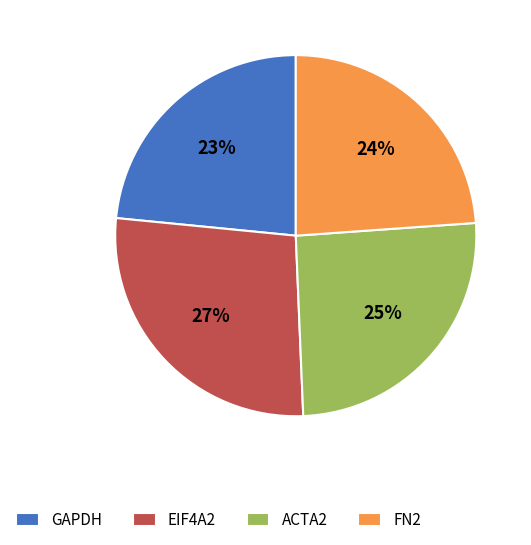

To the nearest percent, what is the average slice percentage?

25%